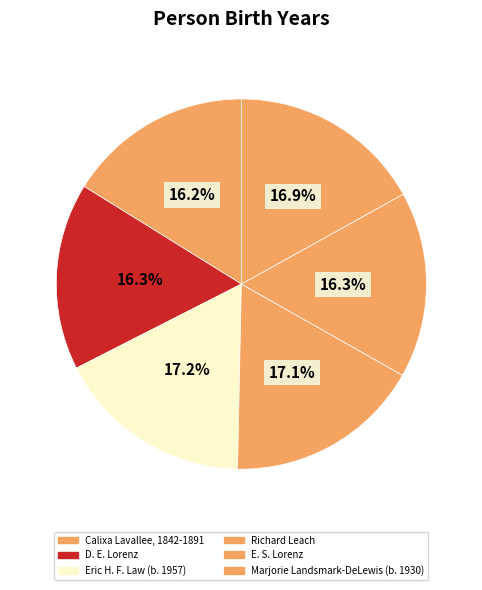

Is the sum of D. E. Lorenz and E. S. Lorenz greater than half?

No